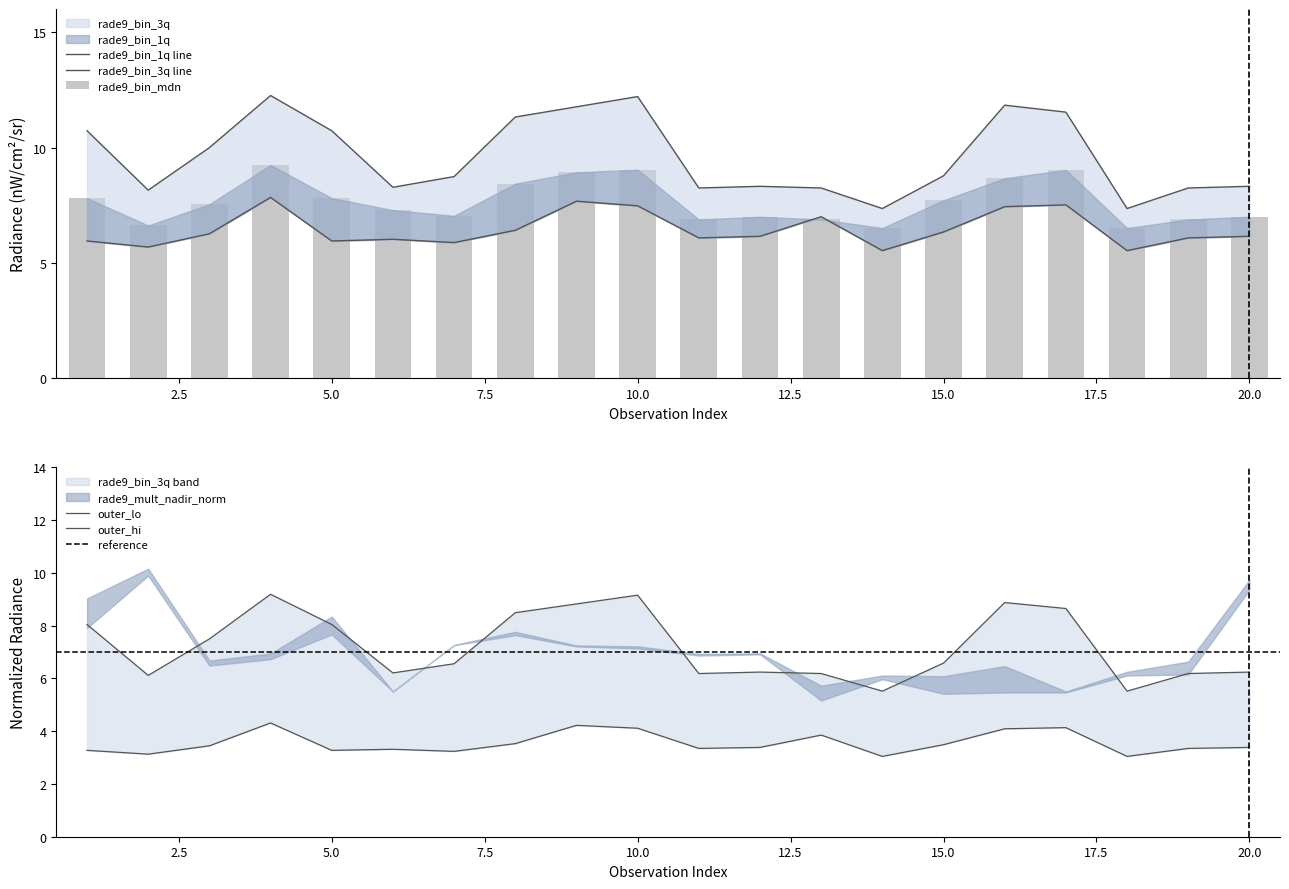

What is the value of the rade9_bin_3q bar at the 15th from the left?

8.8